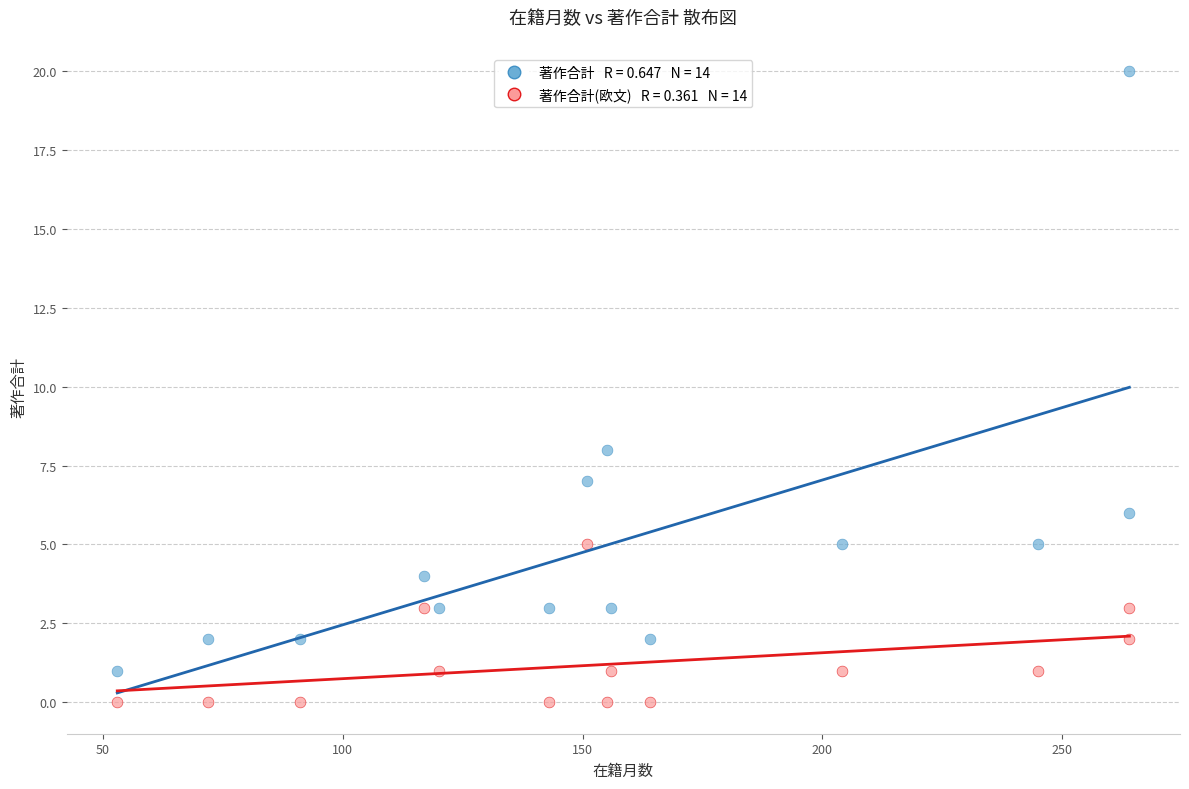

Across all series, what Y value is closest to 10?

8